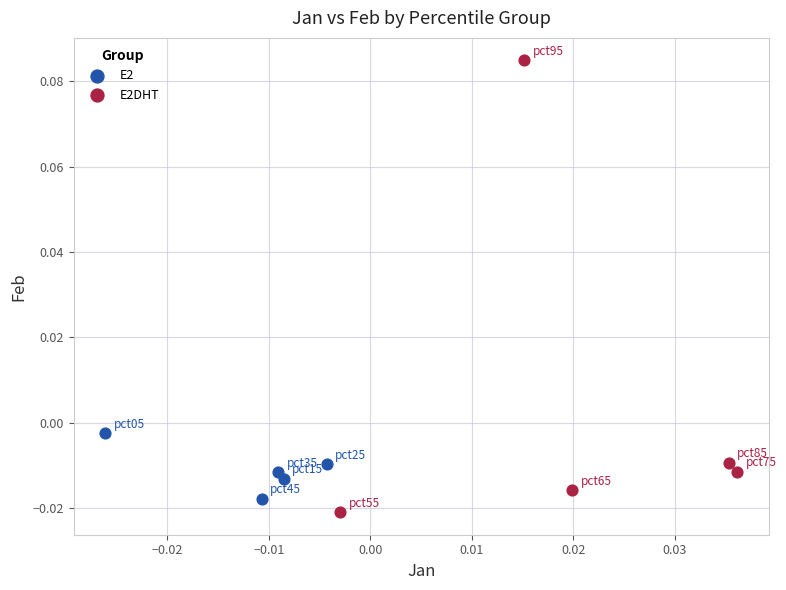

Which series reaches the maximum Y coordinate?

E2DHT